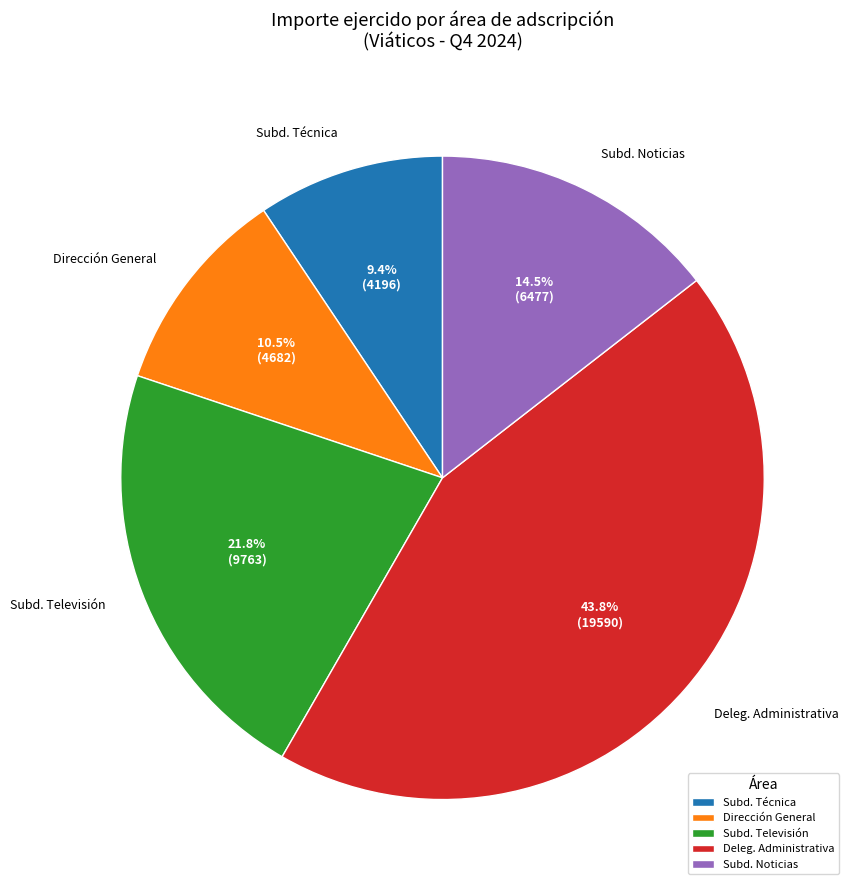

How many slices are in this pie chart?

5